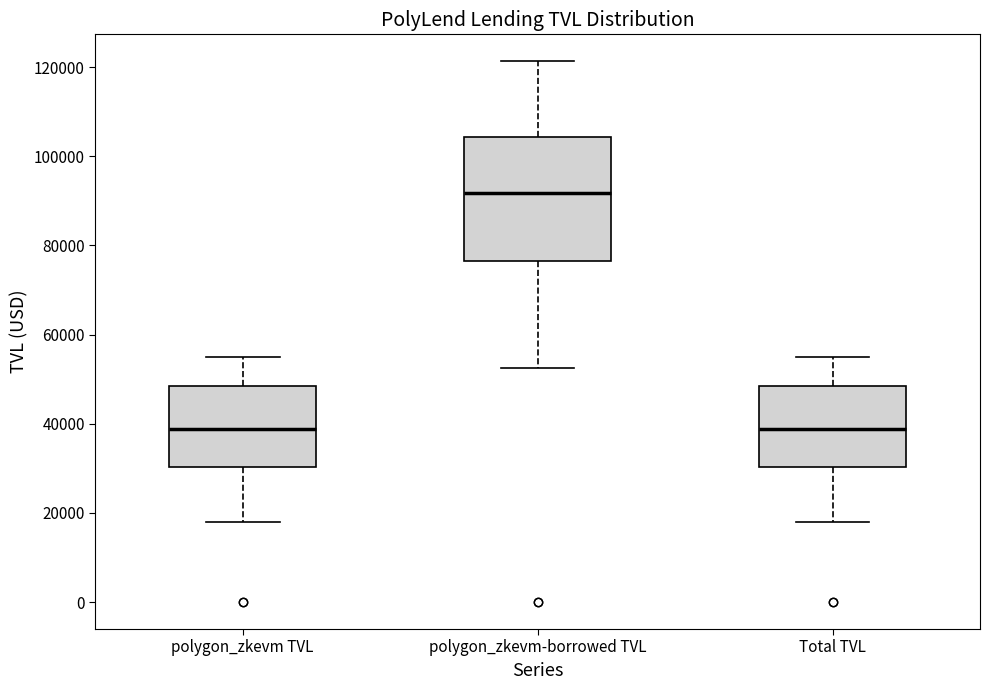

Reading left to right, read every box against the y-axis: the position of its median line, the range the box covers, and the ends of its whiskers. The values are not printed on the chart, so give them approximately, as read against the axis.

polygon_zkevm TVL: median 38000, box 30000 to 48000, whiskers 18000 to 54000
polygon_zkevm-borrowed TVL: median 92000, box 76000 to 104000, whiskers 52000 to 122000
Total TVL: median 38000, box 30000 to 48000, whiskers 18000 to 54000